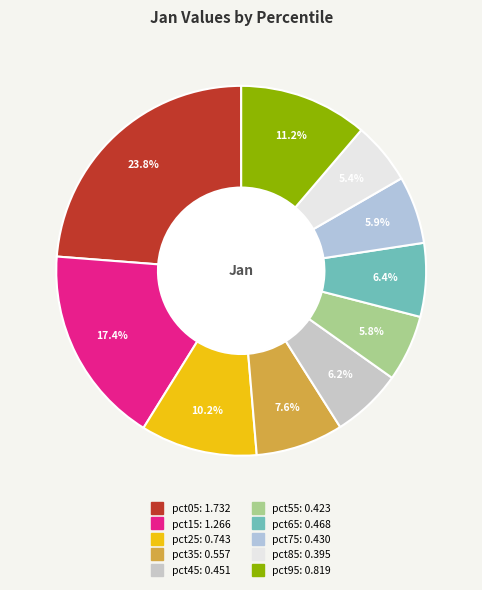

Between pct15 and pct95, which is larger?

pct15